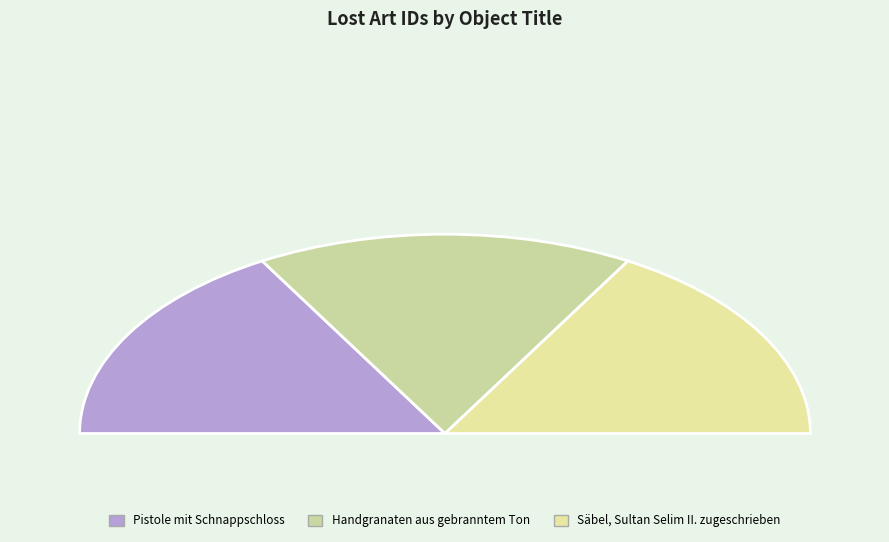

Does Pistole mit Schnappschloss represent more than half of the total?

No